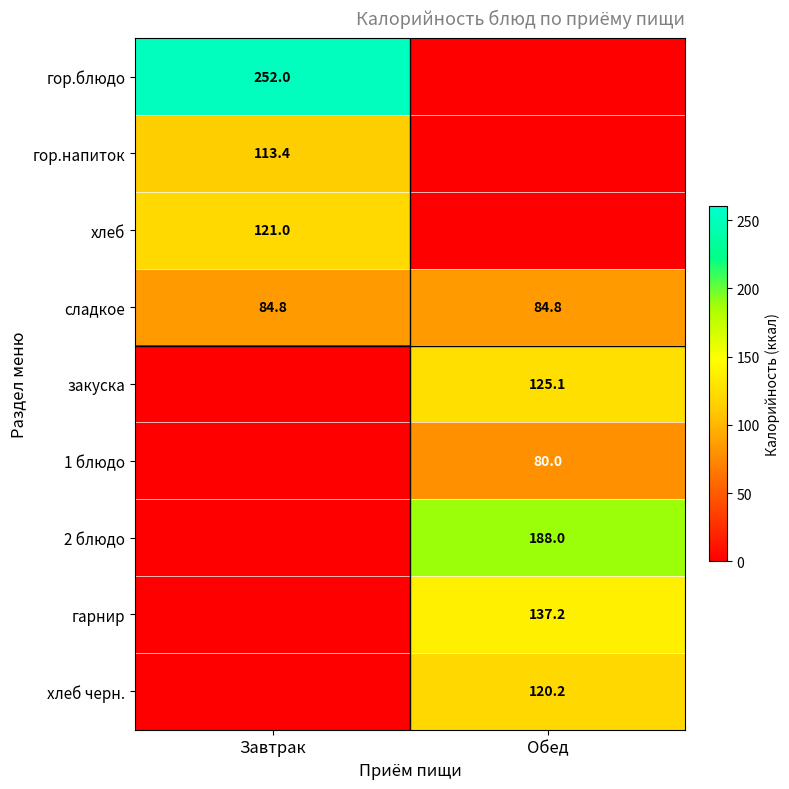

True or false: 1 блюдо has a value of 109.9 at Обед.

False